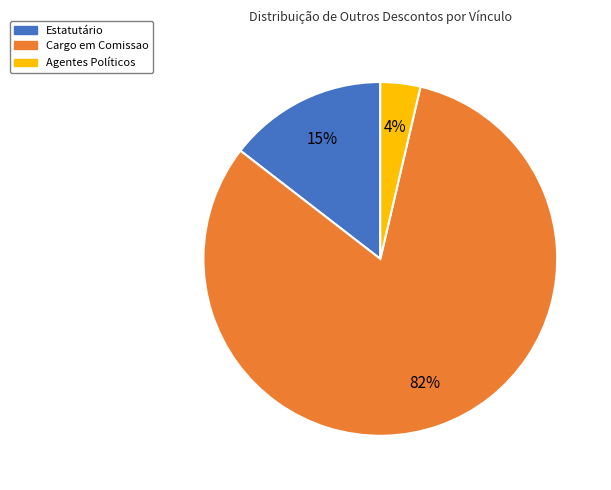

Does any single category account for the majority?

Yes